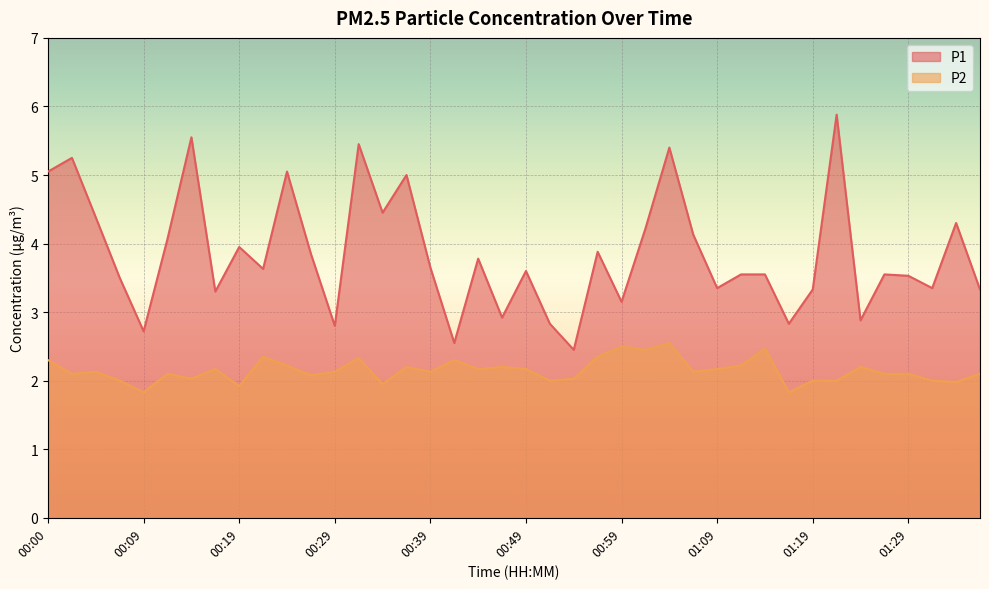

True or false: P2 and P1 intersect in this chart.

False